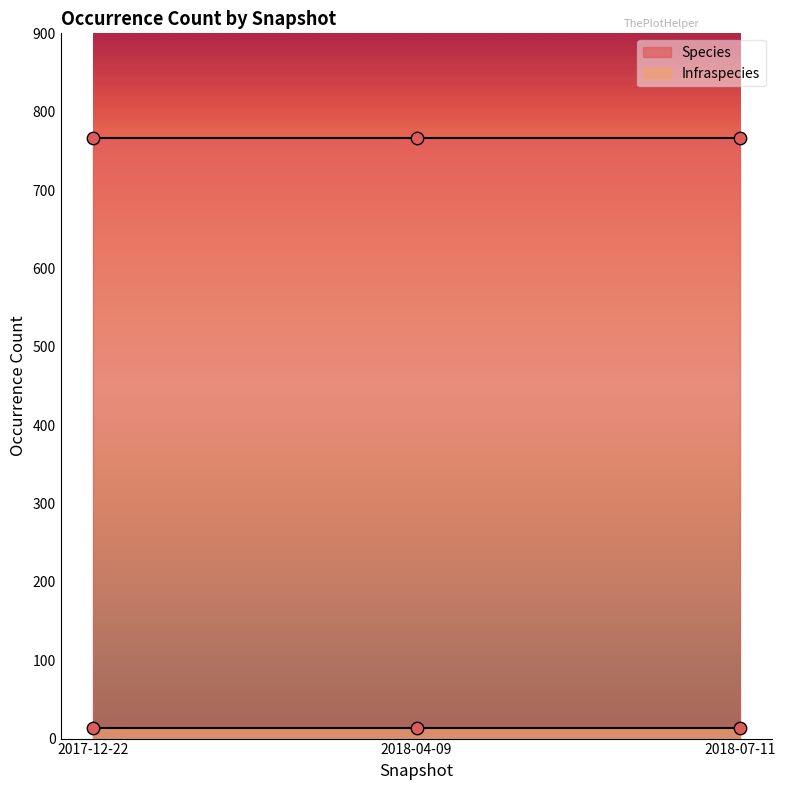

What are all the series names shown in the legend?

Species, Infraspecies